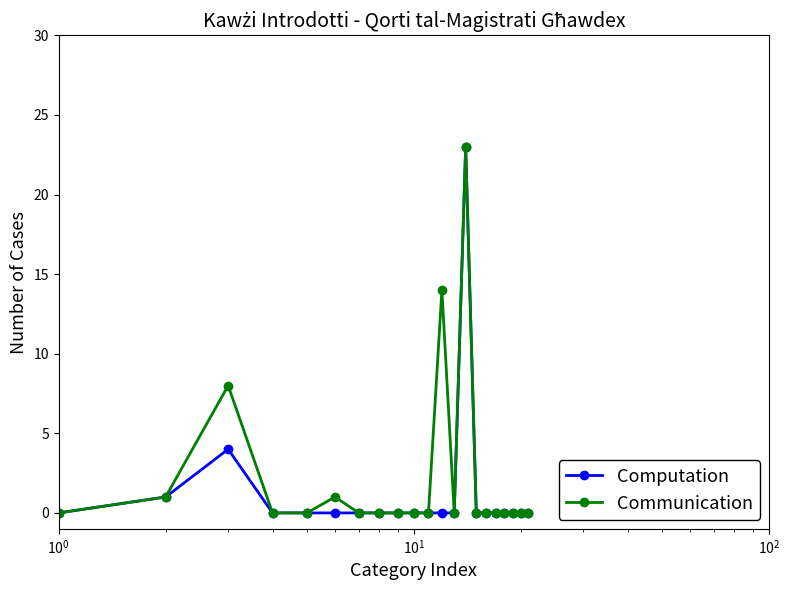

True or false: Computation has more than 1 interior local peaks.

True